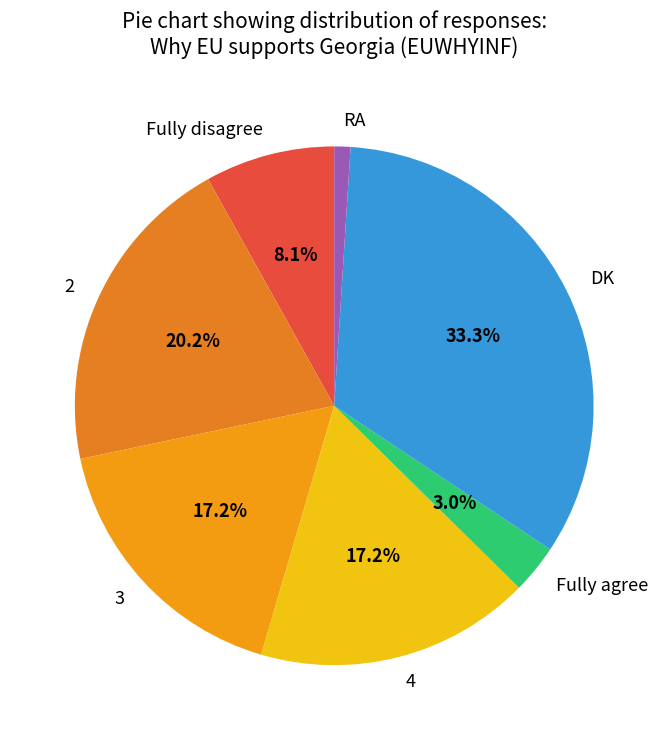

What is the largest slice in the pie chart?

DK